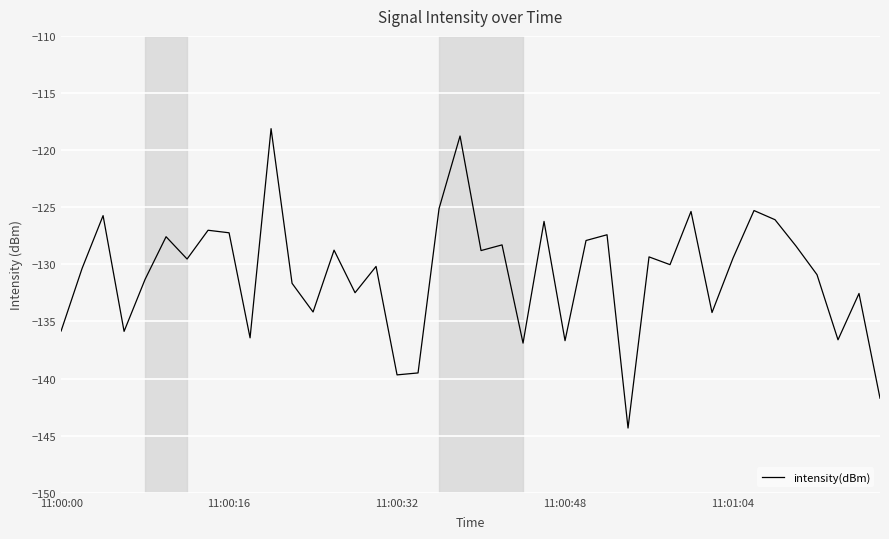

What is the smallest value displayed?

-144.3